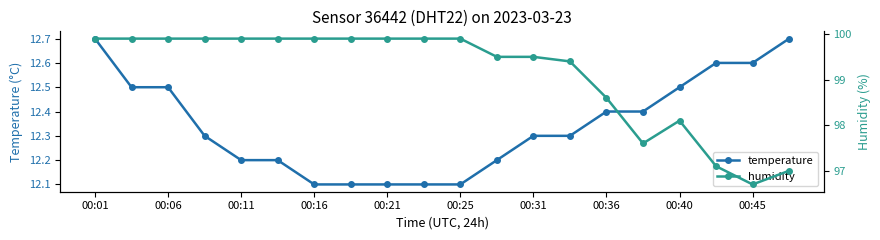

Is it true that temperature equals 12.6 at 00:45?

True